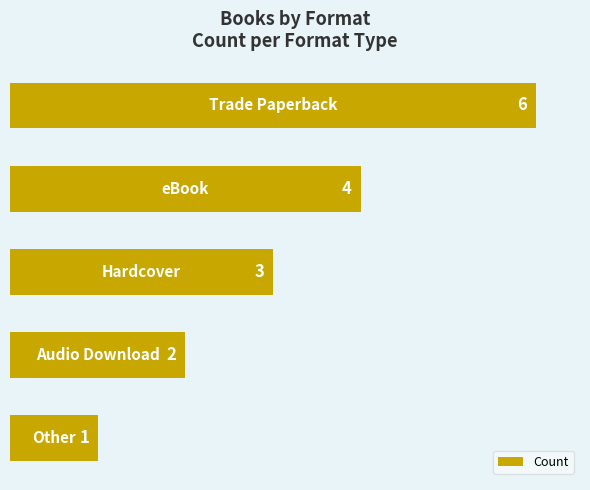

How many values are between 2 and 4?

3